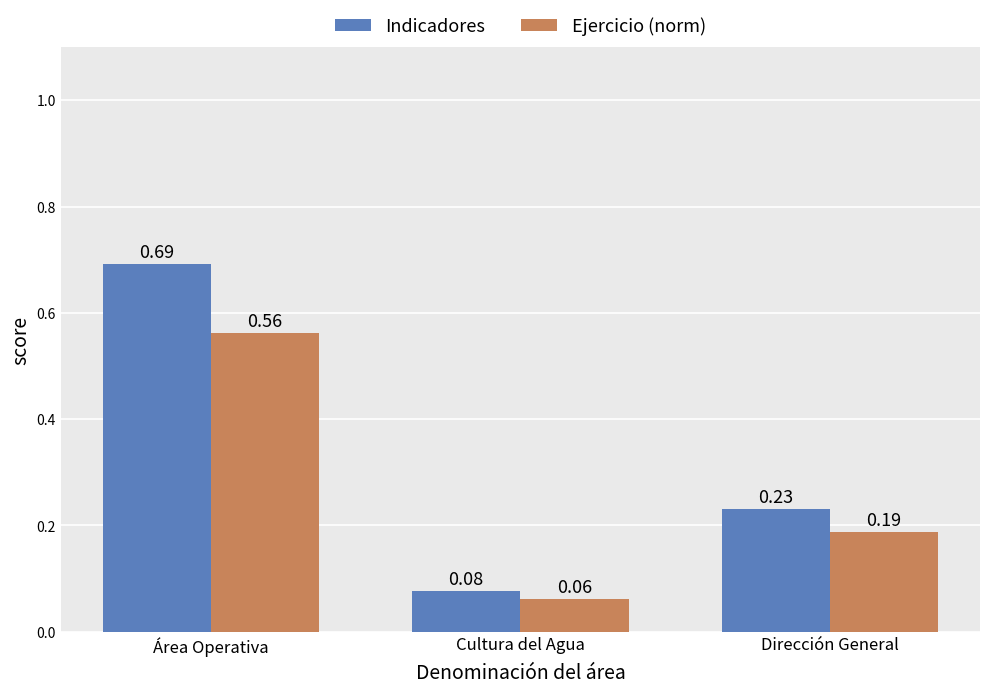

What is the difference between the maximum and second lowest values in the Indicadores series?

0.5